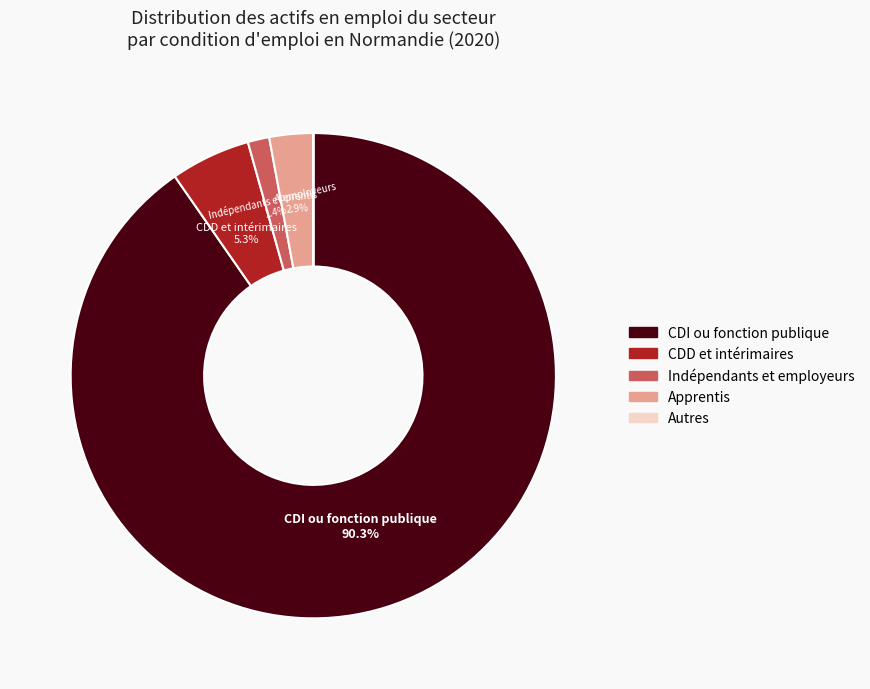

Between Indépendants et employeurs and CDD et intérimaires, which is larger?

CDD et intérimaires